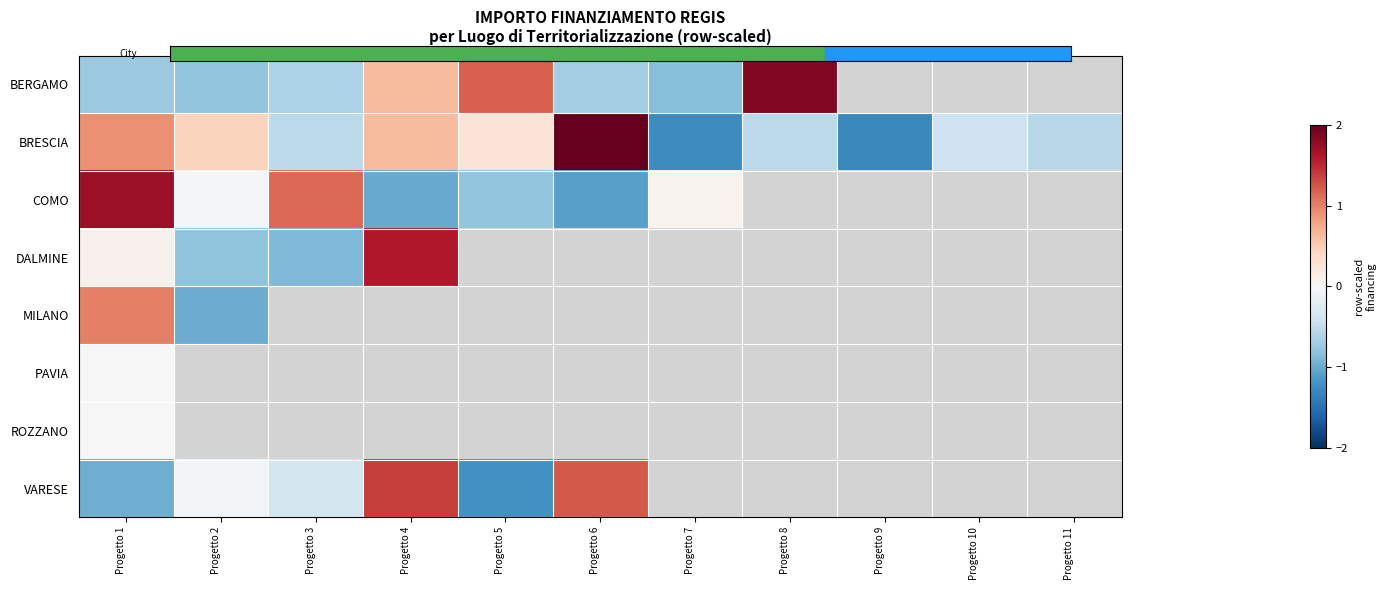

Which category has the highest value in the BRESCIA series?

Progetto 6